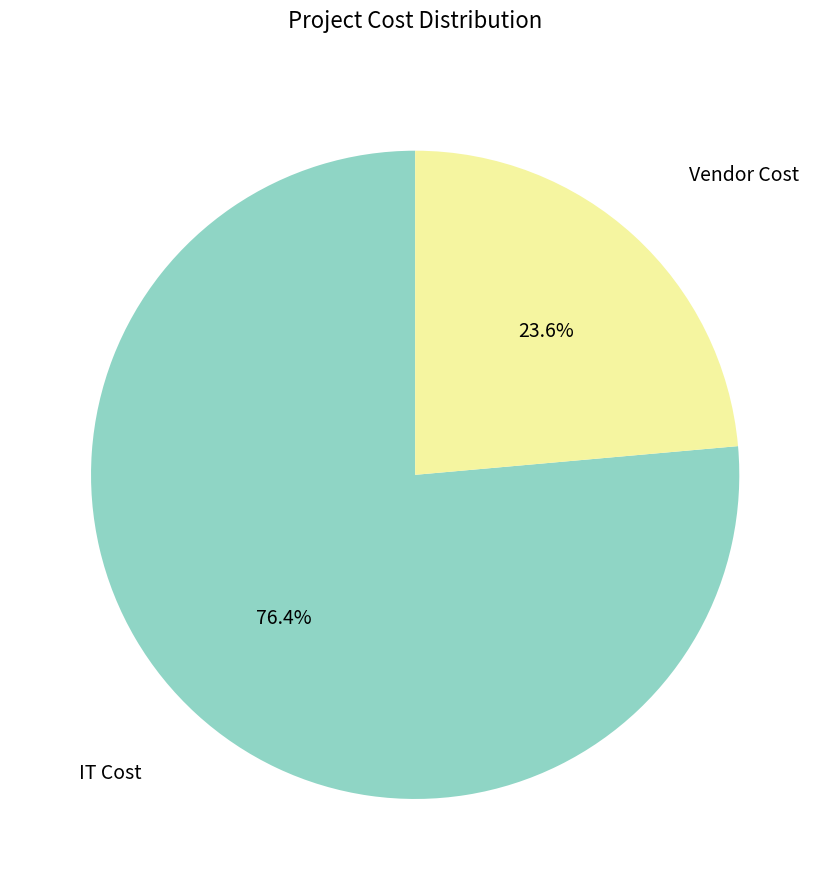

Is there any slice that represents more than half of the pie?

Yes